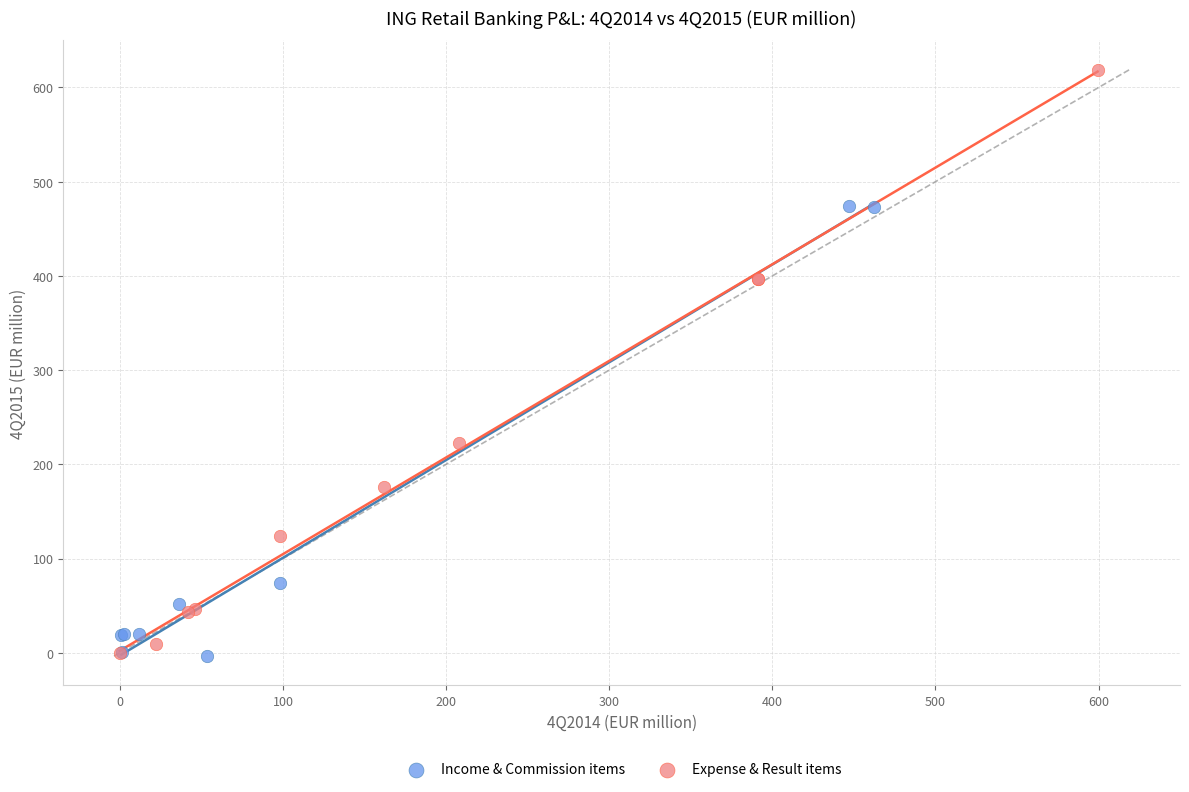

Which series has the largest Y range (max minus min)?

Expense & Result items